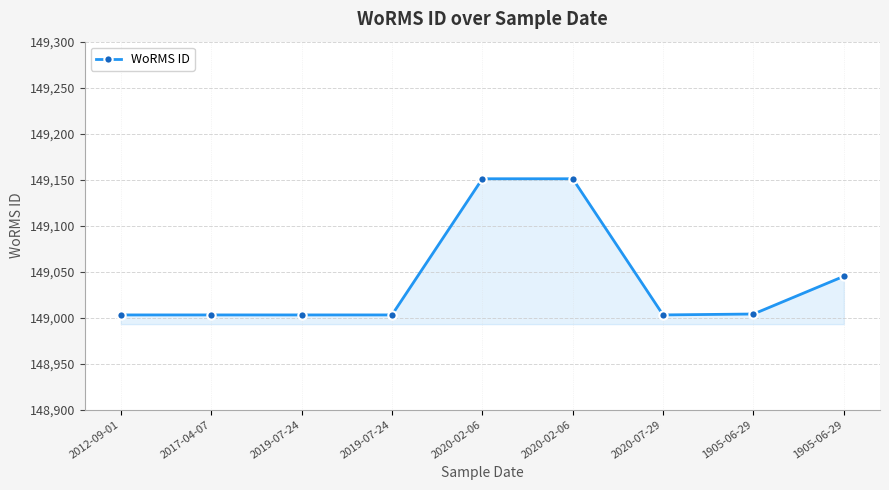

Which label corresponds to the smallest value in the chart?

2012-09-01